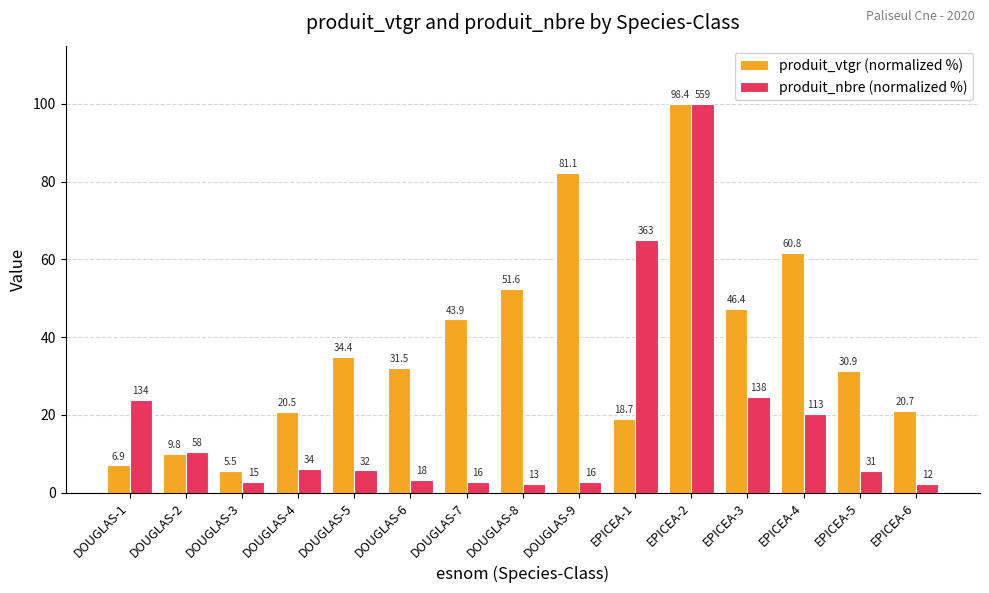

What is the approximate value of produit_nbre (normalized %) at DOUGLAS-2?

10.4